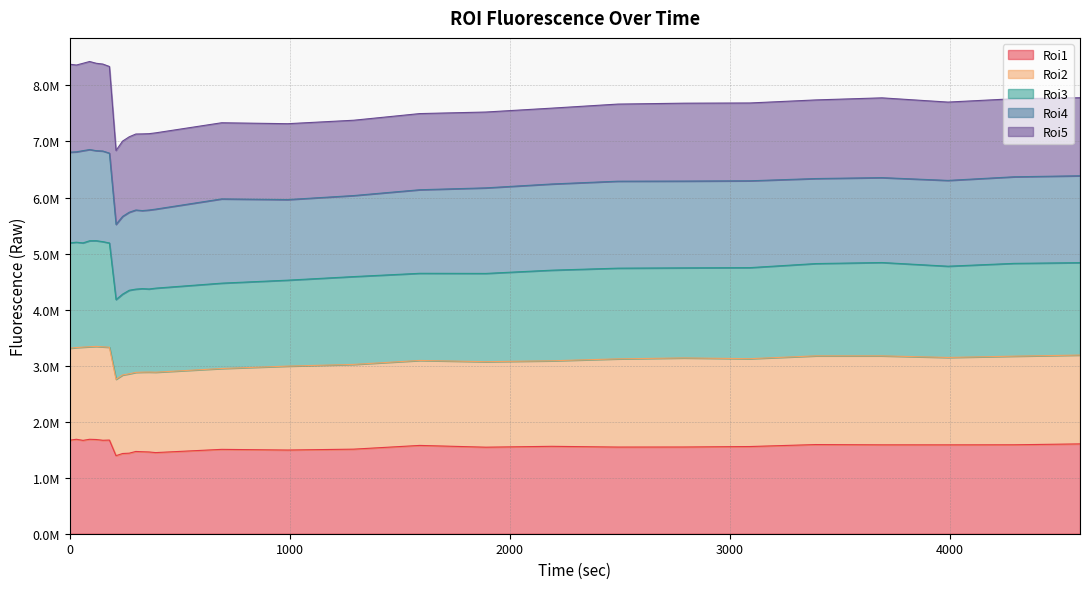

Does the chart display data point markers on the line(s)?

No